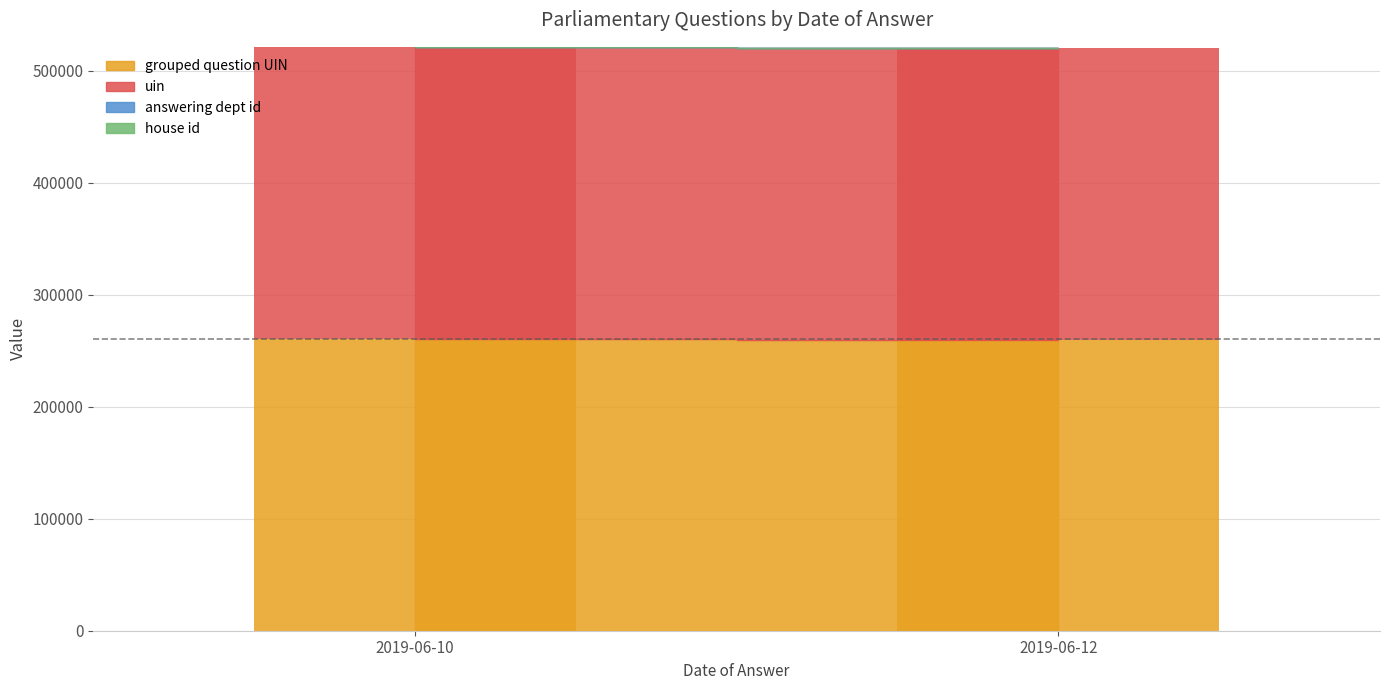

Reading left to right, list all the values displayed in this chart.

grouped question UIN: 2019-06-10=260609	2019-06-12=259939
uin: 2019-06-10=260608	2019-06-12=259938
answering dept id: 2019-06-10=54	2019-06-12=54
house id: 2019-06-10=1	2019-06-12=1